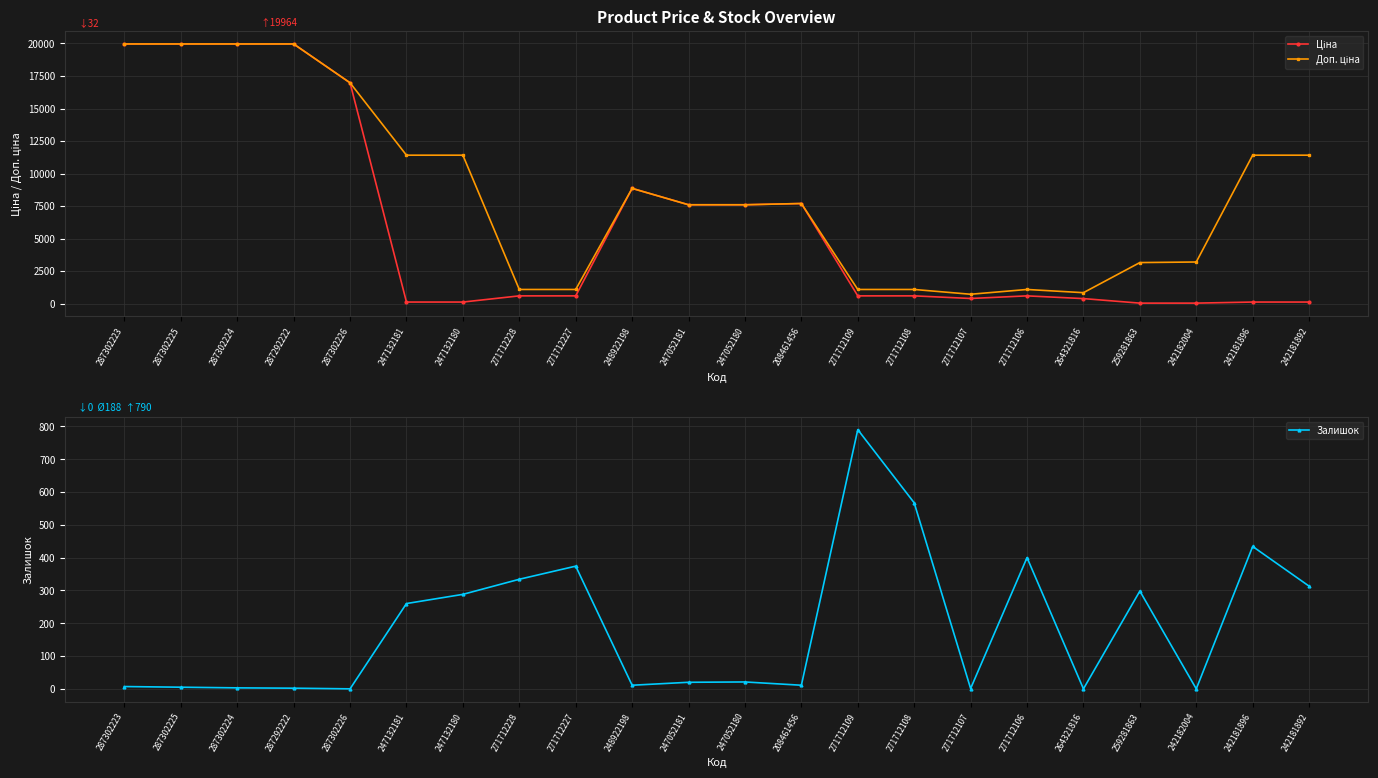

List the series in order of their overall mean, highest first.

Доп. ціна, Ціна, Залишок